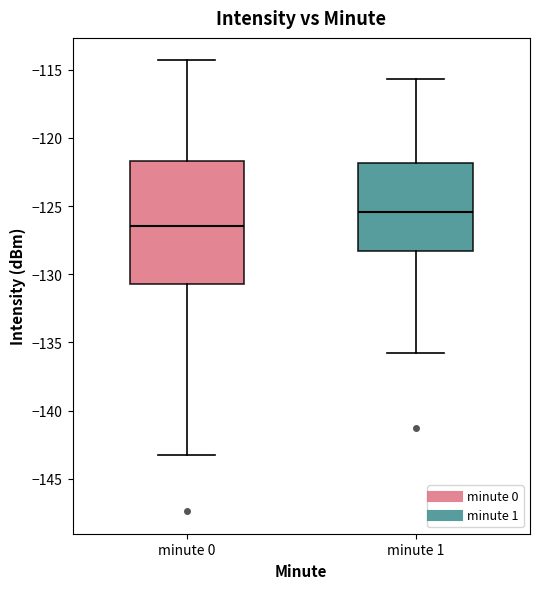

Where is the lower edge of the box for minute 1 on the y-axis? The values are not printed on the chart, so give them approximately, as read against the axis.

-128.5